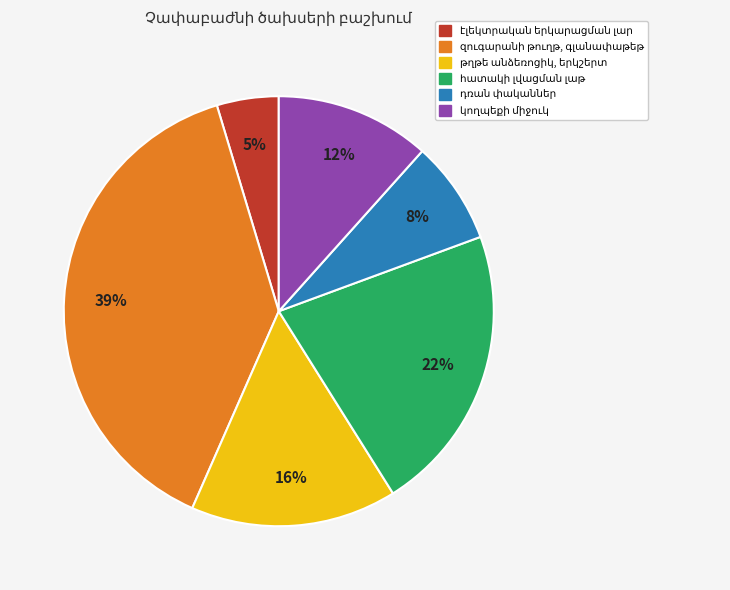

To the nearest percent, what is the average slice percentage?

17%